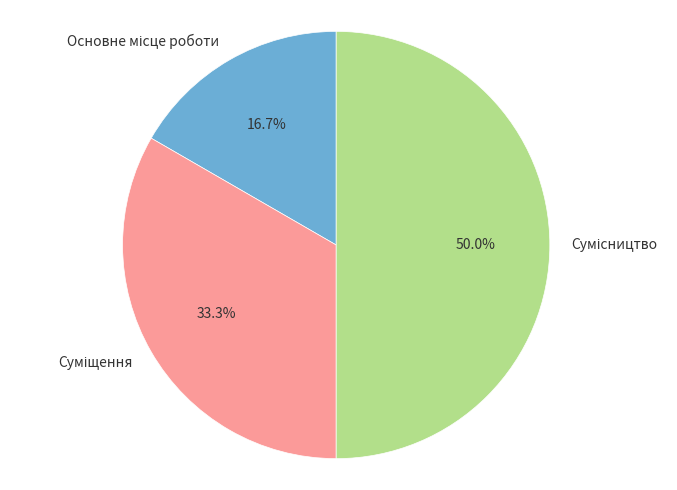

What is the change in value from Суміщення to Сумісництво?

+1